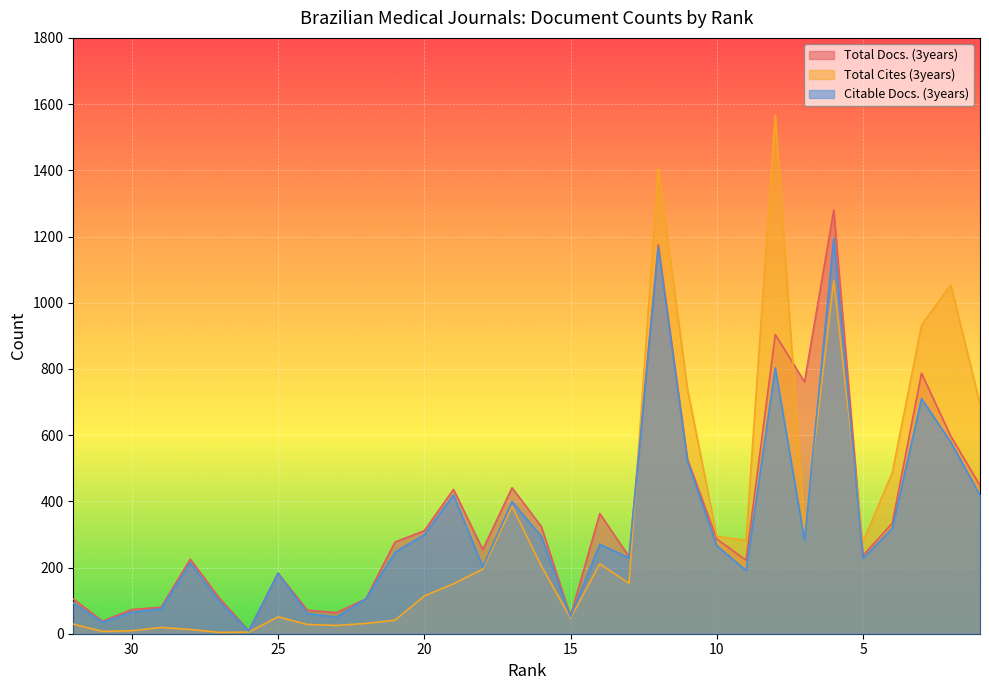

Which series ends up on top after the final intersection of Total Cites (3years) and Citable Docs. (3years)?

Total Cites (3years)